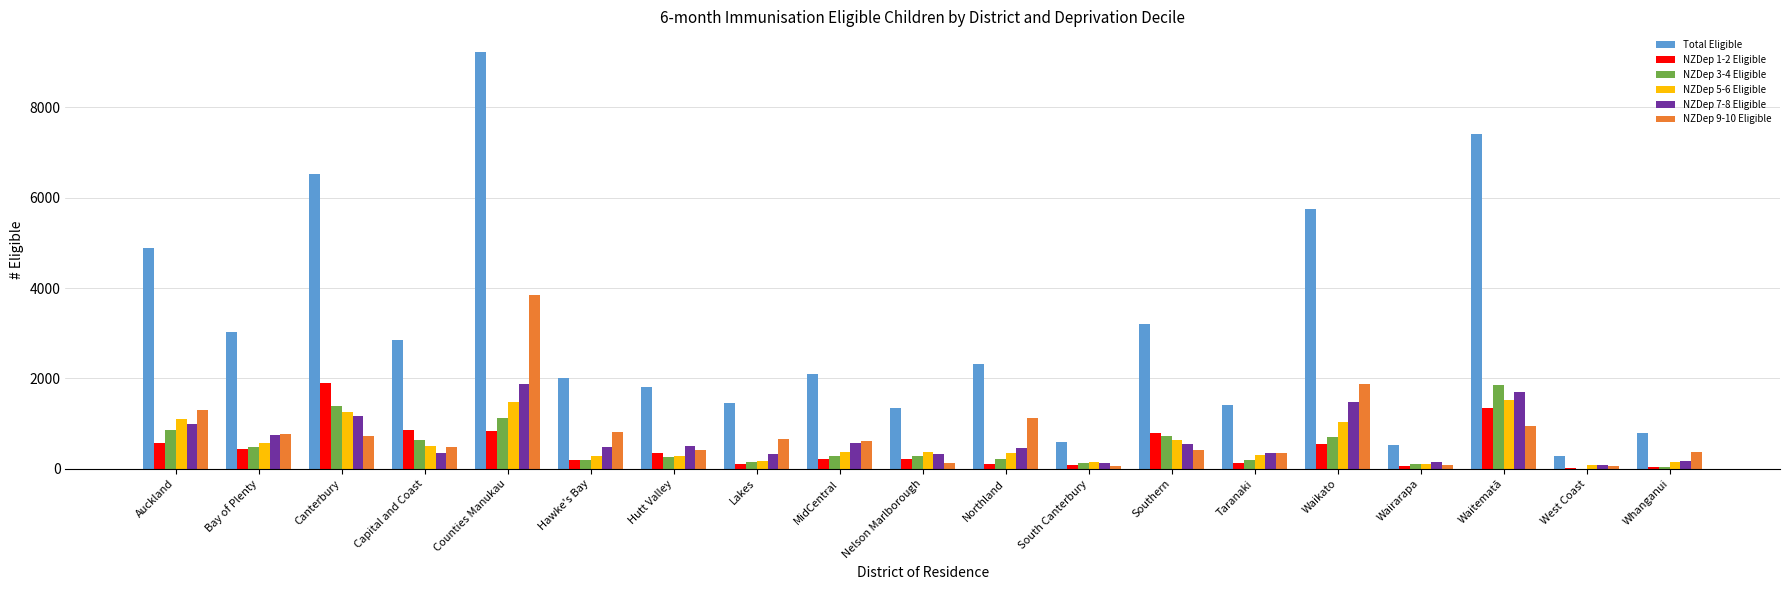

Where is NZDep 3-4 Eligible nearest to the value 925?

Auckland